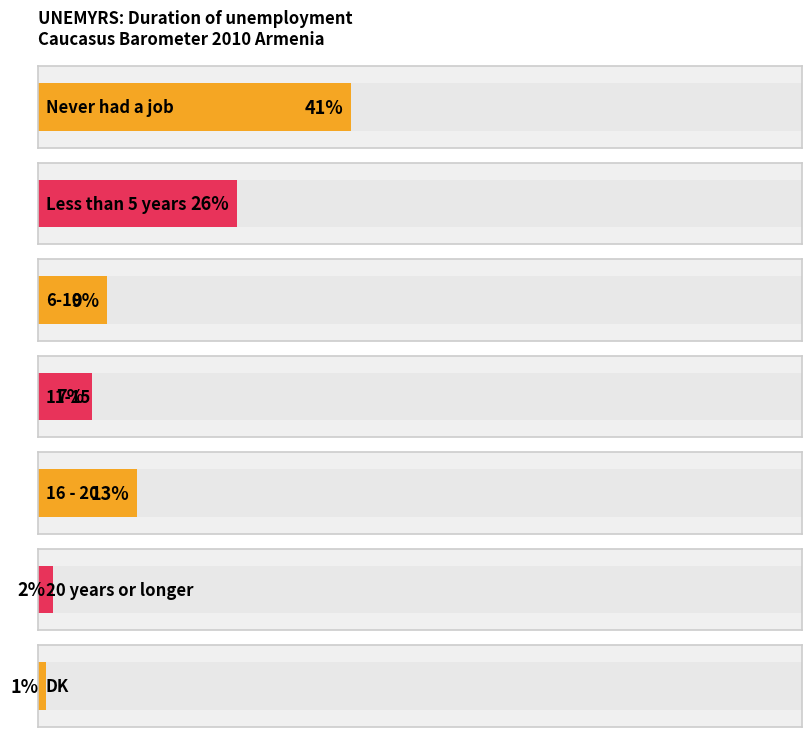

What is the label of the 5th bar from the left?

16 - 20